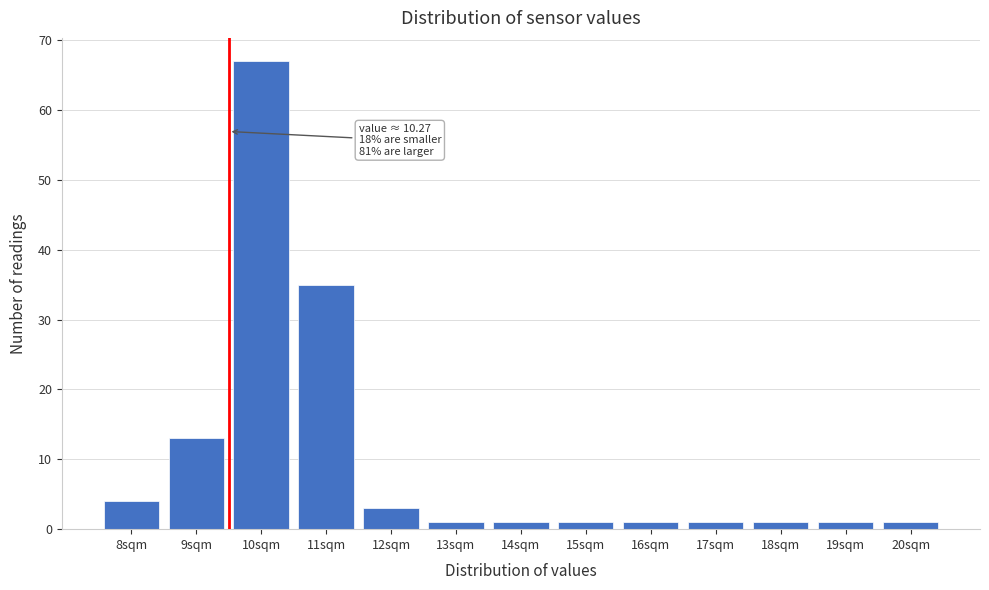

Reading left to right, extract all data points from this chart.

8sqm=4	9sqm=13	10sqm=67	11sqm=35	12sqm=3	13sqm=1	14sqm=1	15sqm=1	16sqm=1	17sqm=1	18sqm=1	19sqm=1	20sqm=1